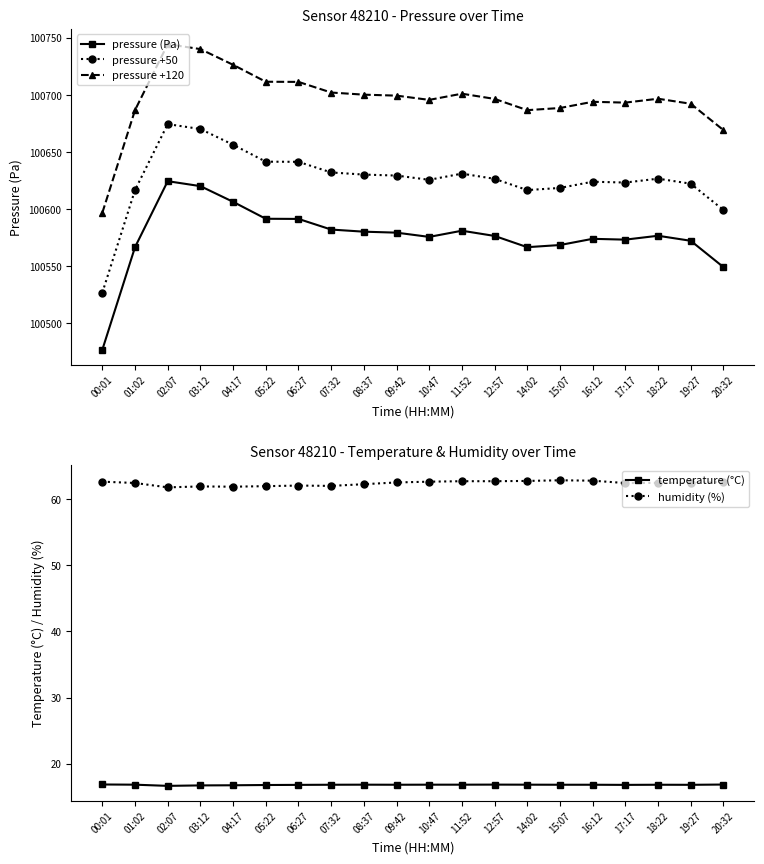

Does the chart have visible grid lines?

No